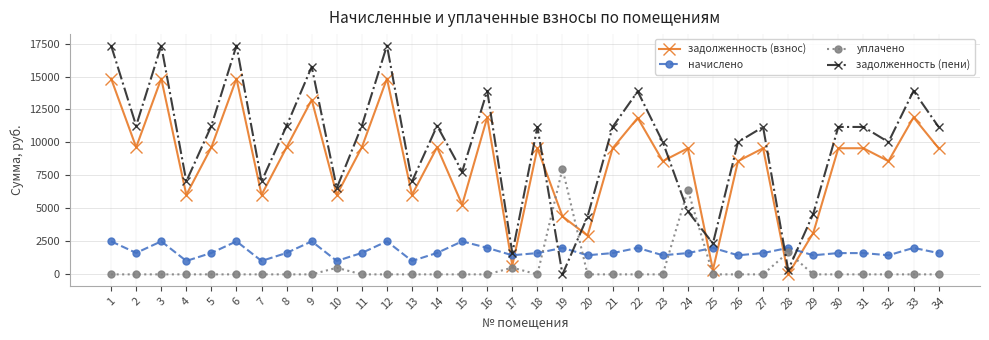

How many values in the задолженность (взнос) series are below 9561?

14